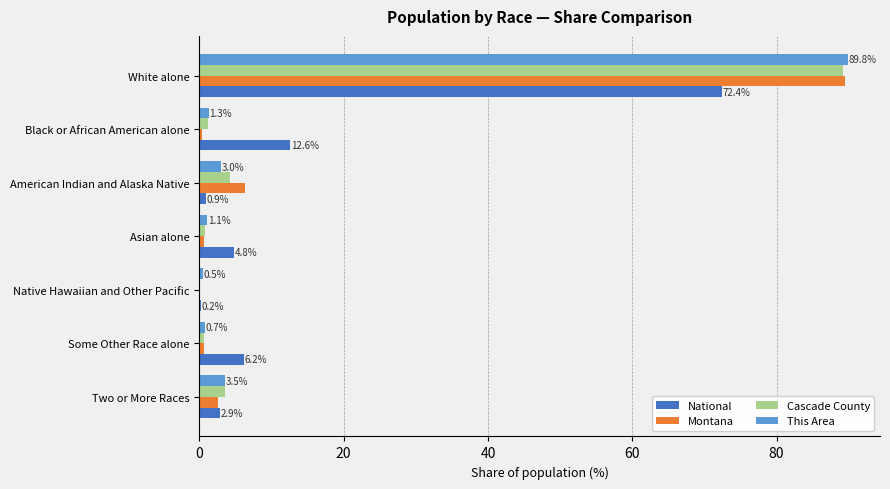

Is it true that Montana equals 9.7 at American Indian and Alaska Native?

False